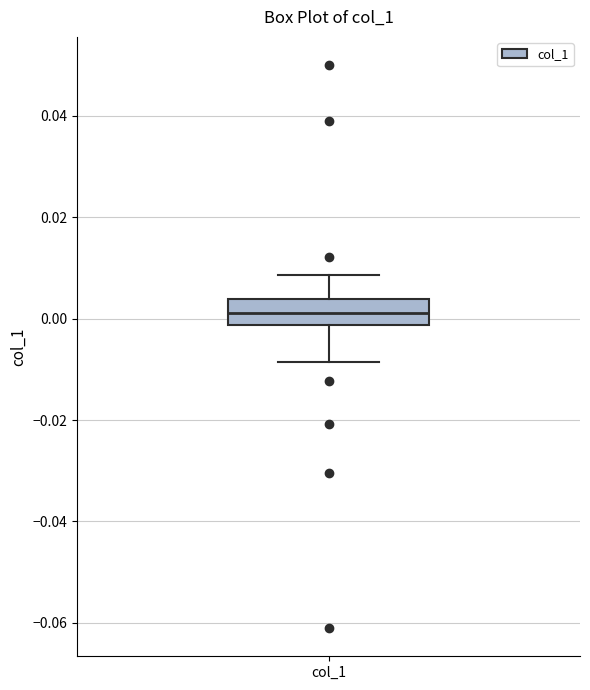

Transcribe this box plot: give where the median line is, the range the box spans, and where the two whiskers end, as read against the y-axis. The values are not printed on the chart, so give them approximately, as read against the axis.

median 0.002, box -0.002 to 0.004, whiskers -0.008 to 0.008